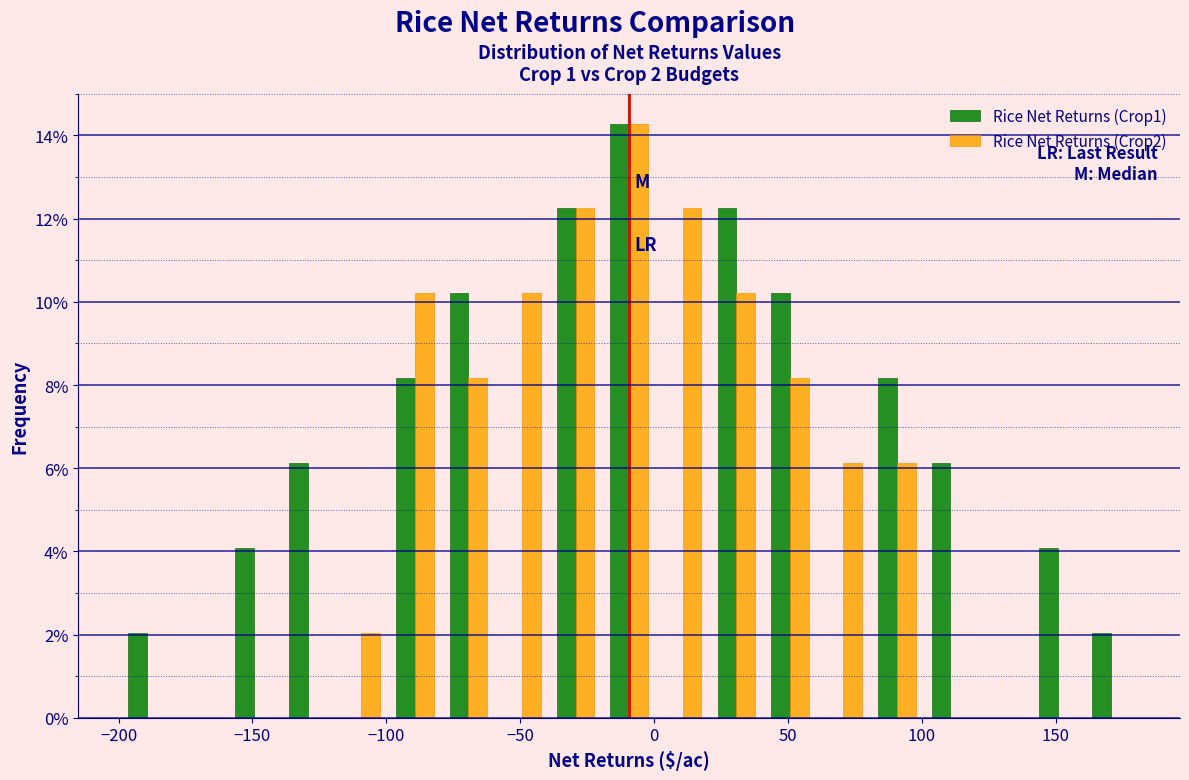

In the Rice Net Returns (Crop2) series, which range on the x-axis has the tallest bar?

-20 to 0